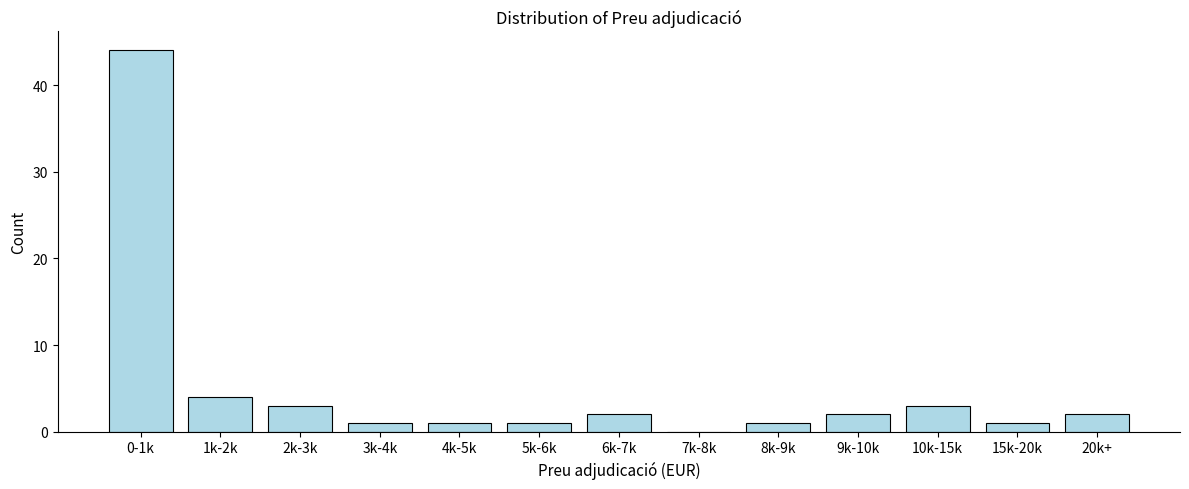

Reading left to right, transcribe all the data shown in this chart.

0-1k=44	1k-2k=4	2k-3k=3	3k-4k=1	4k-5k=1	5k-6k=1	6k-7k=2	7k-8k=0	8k-9k=1	9k-10k=2	10k-15k=3	15k-20k=1	20k+=2